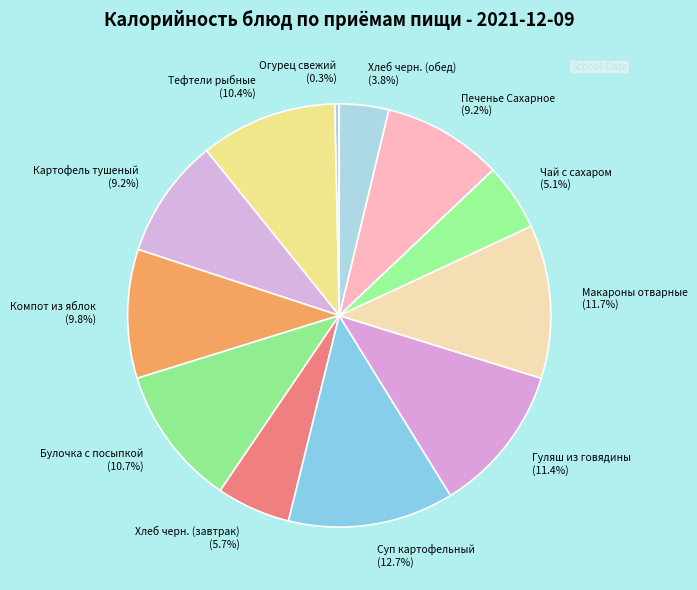

Is it true that Хлеб черн. (завтрак) is 18% of the pie?

False